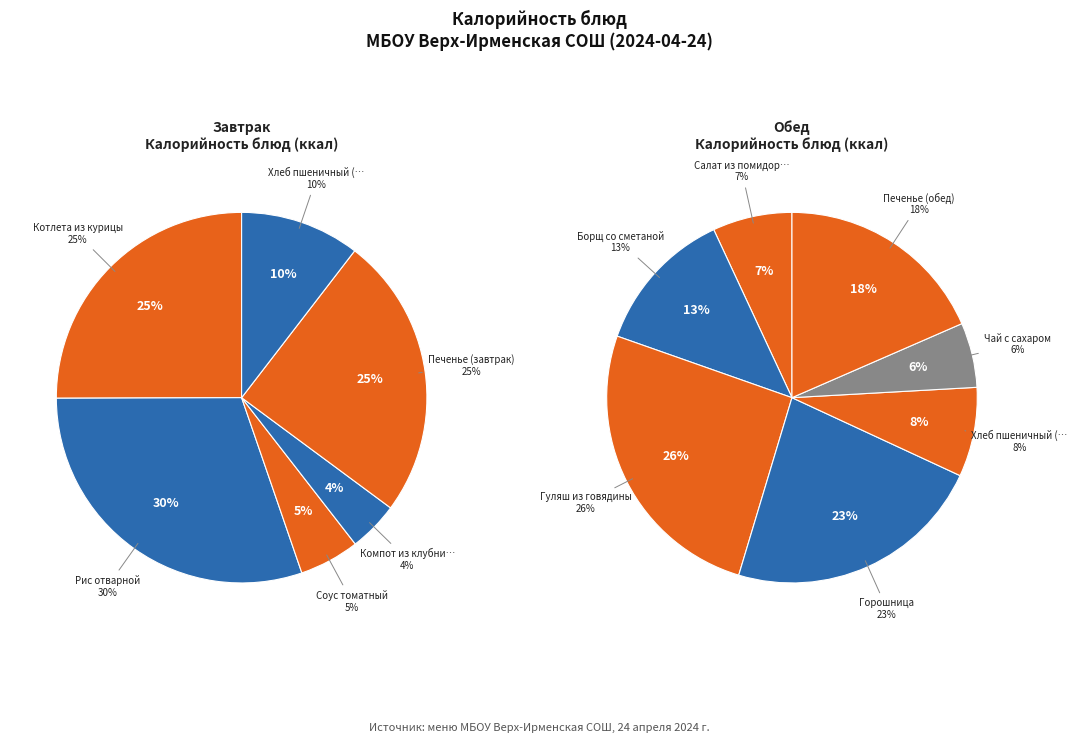

Rank the categories by value from highest to lowest.

Гуляш из говядины, Горошница, Рис отварной, Котлета из курицы, Печенье (завтрак), Печенье (обед), Борщ со сметаной, Хлеб пшеничный (завтрак), Хлеб пшеничный (обед), Салат из помидоров и огурцов, Чай с сахаром, Соус томатный, Компот из клубники